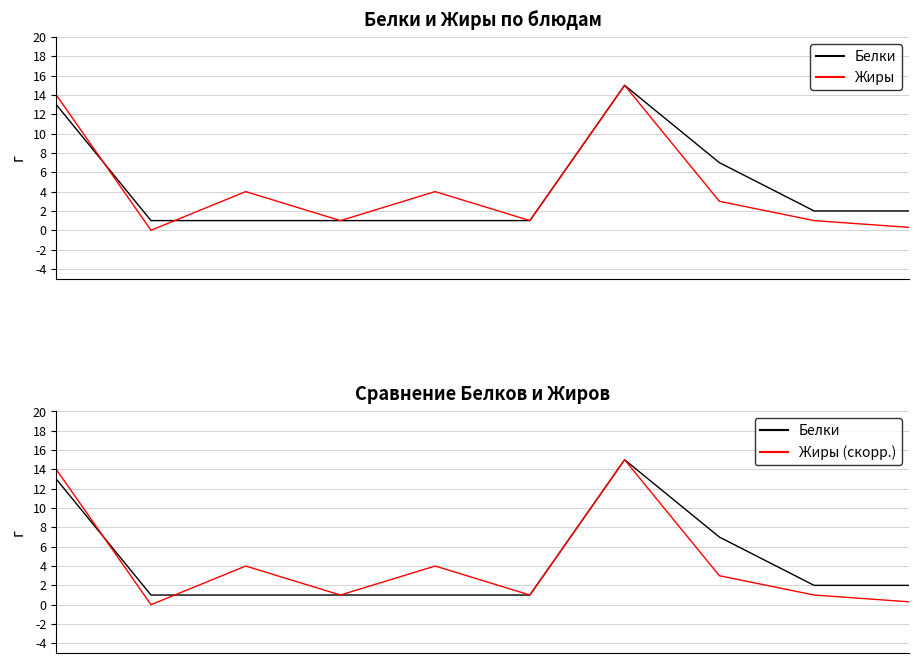

What are all the series names shown in the legend?

Белки, Жиры, Жиры (скорр.)